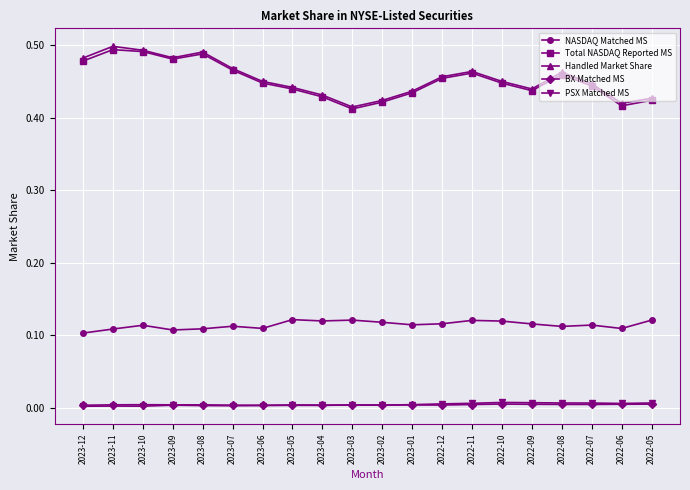

True or false: Total NASDAQ Reported MS and BX Matched MS cross at least once.

False